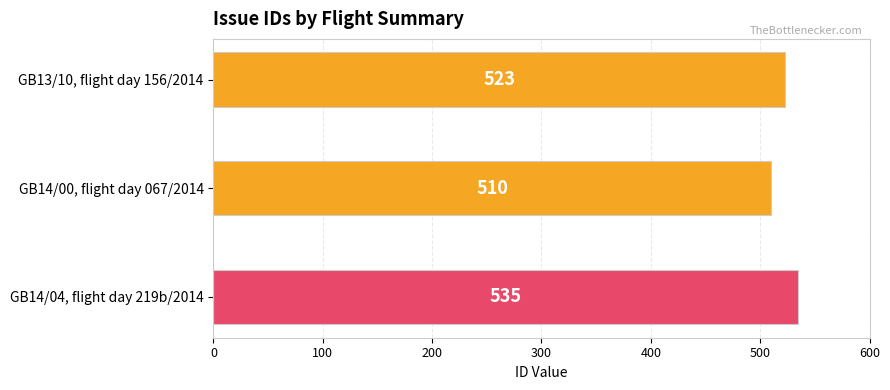

Which category has the lowest value across all series?

GB14/00, flight day 067/2014